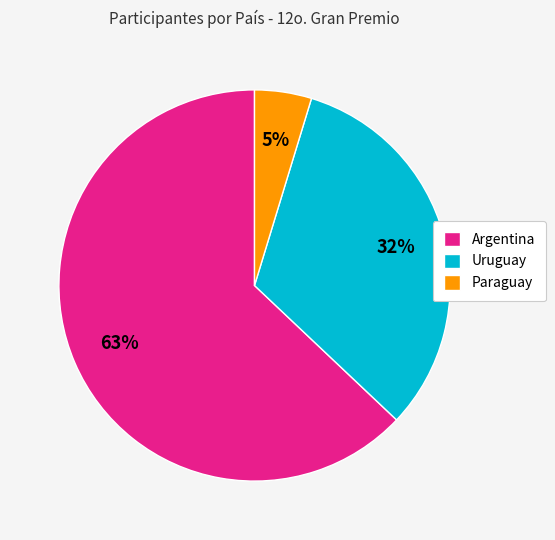

To the nearest percent, what portion does Argentina represent?

63%